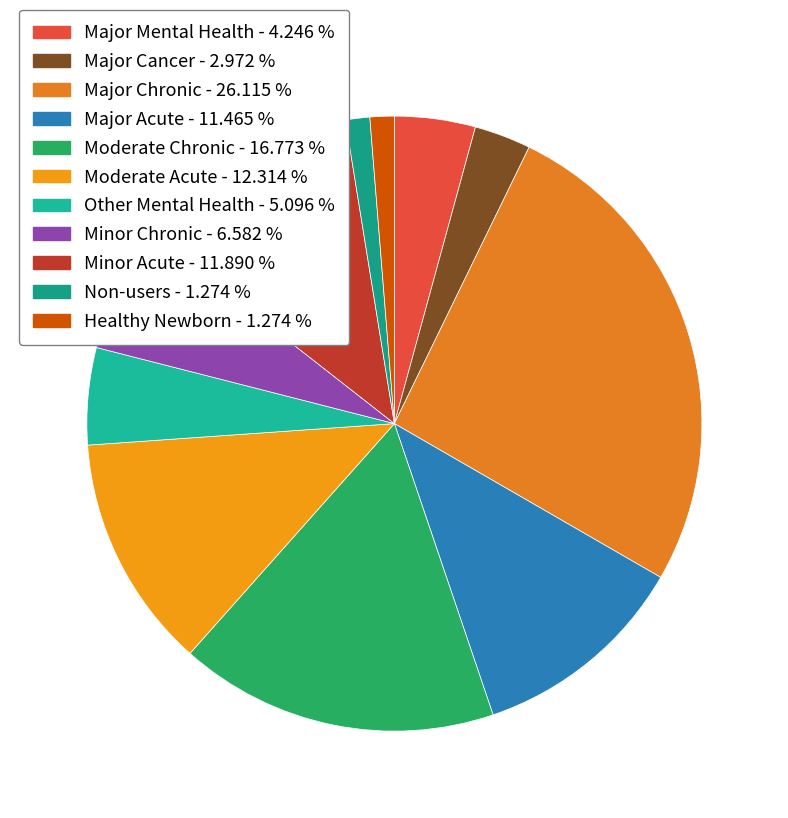

Count the number of slices in the pie.

11